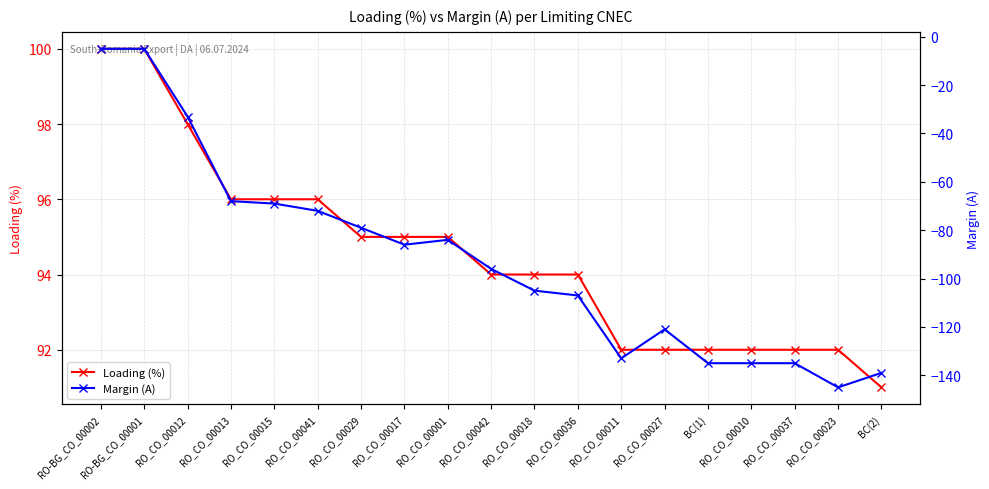

What is the label of the 18th point from the left?

RO_CO_00023